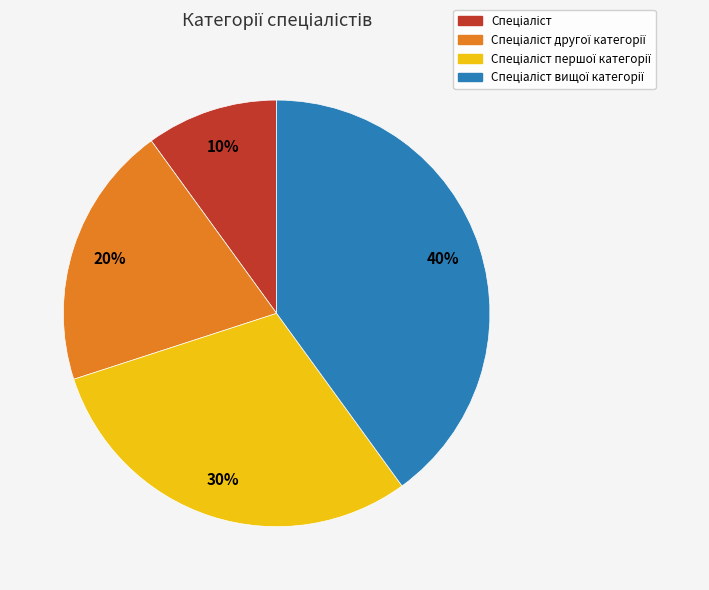

To the nearest percent, what is the average slice percentage?

25%